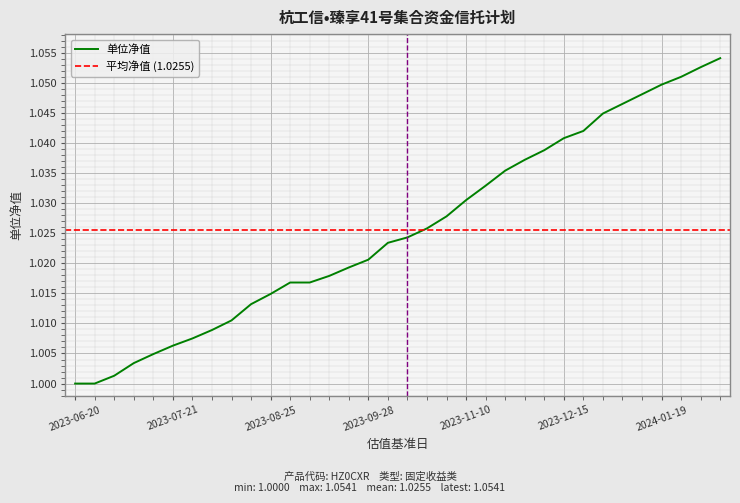

How many categories are shown in the chart?

34